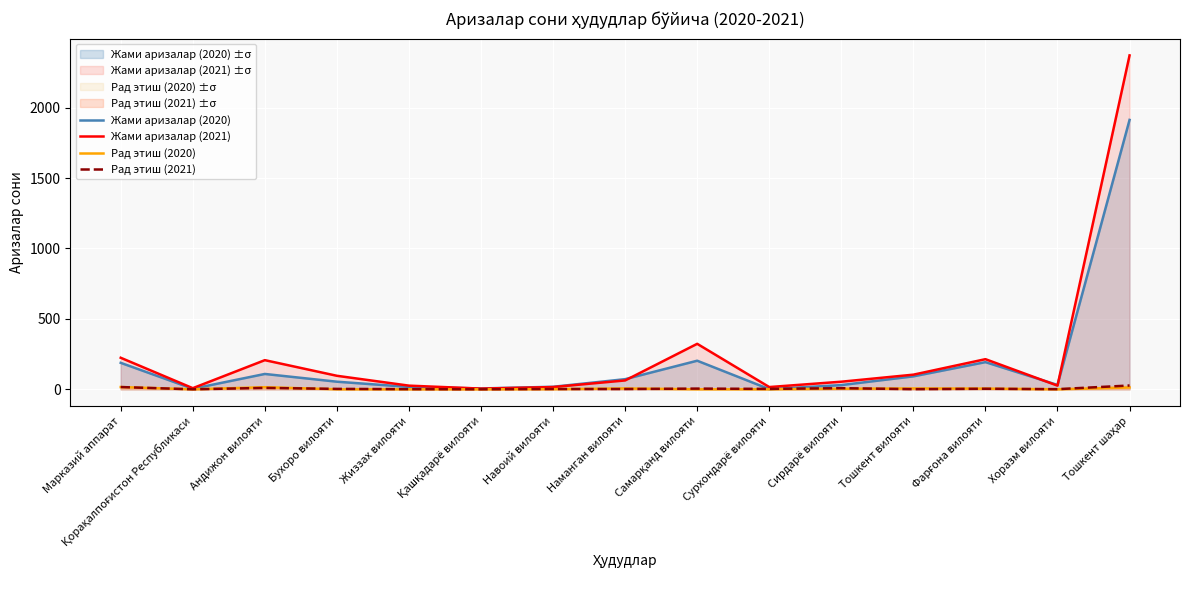

What is the label of the 14th point from the right?

Қорақалпоғистон Республикаси